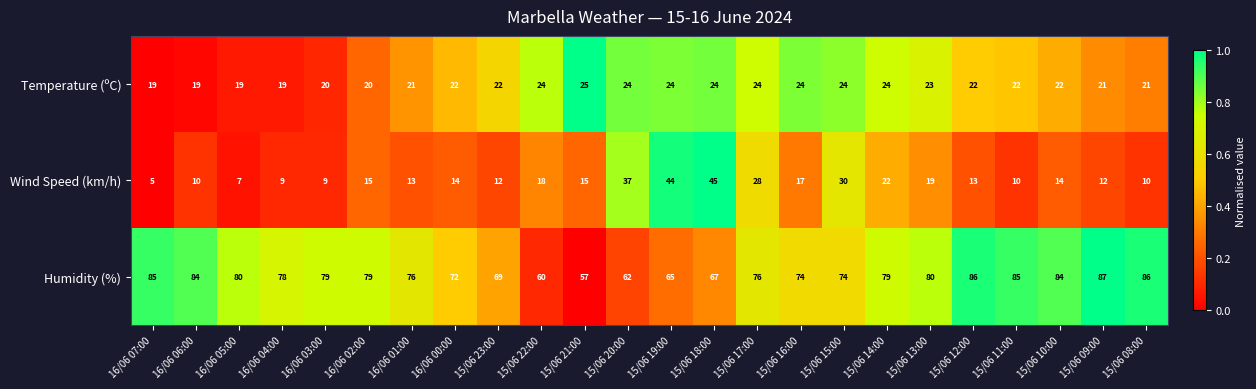

How many distinct data groups are displayed?

3